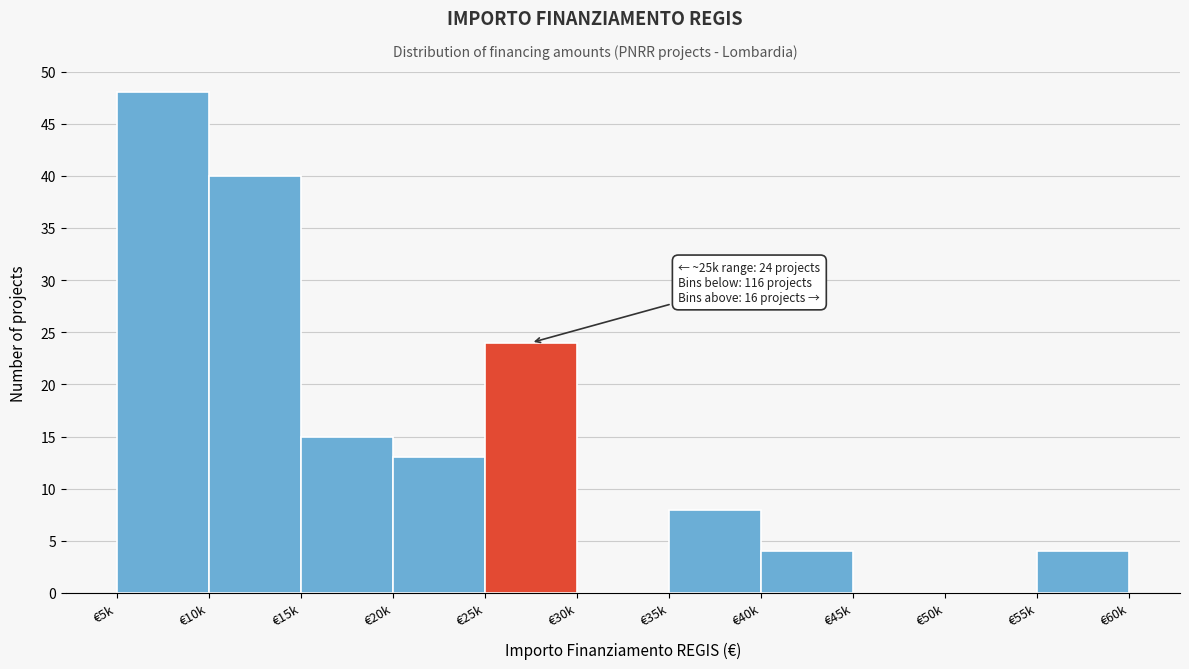

Reading left to right, what are all the values shown in this chart?

€5k=48	€10k=40	€15k=15	€20k=13	€25k=24	€30k=0	€35k=8	€40k=4	€45k=0	€50k=0	€55k=4